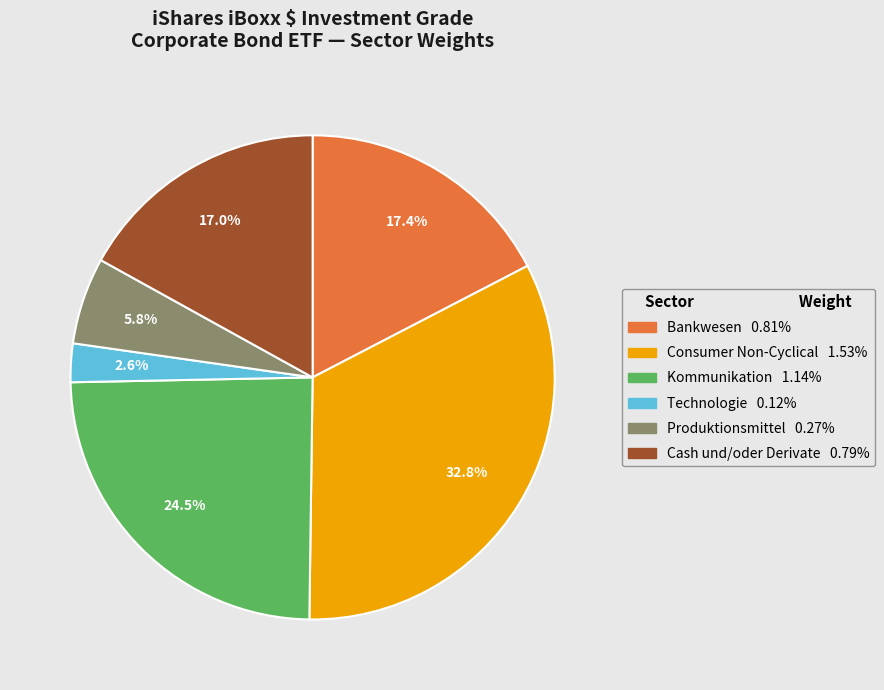

To the nearest percent, what is the average slice percentage?

17%